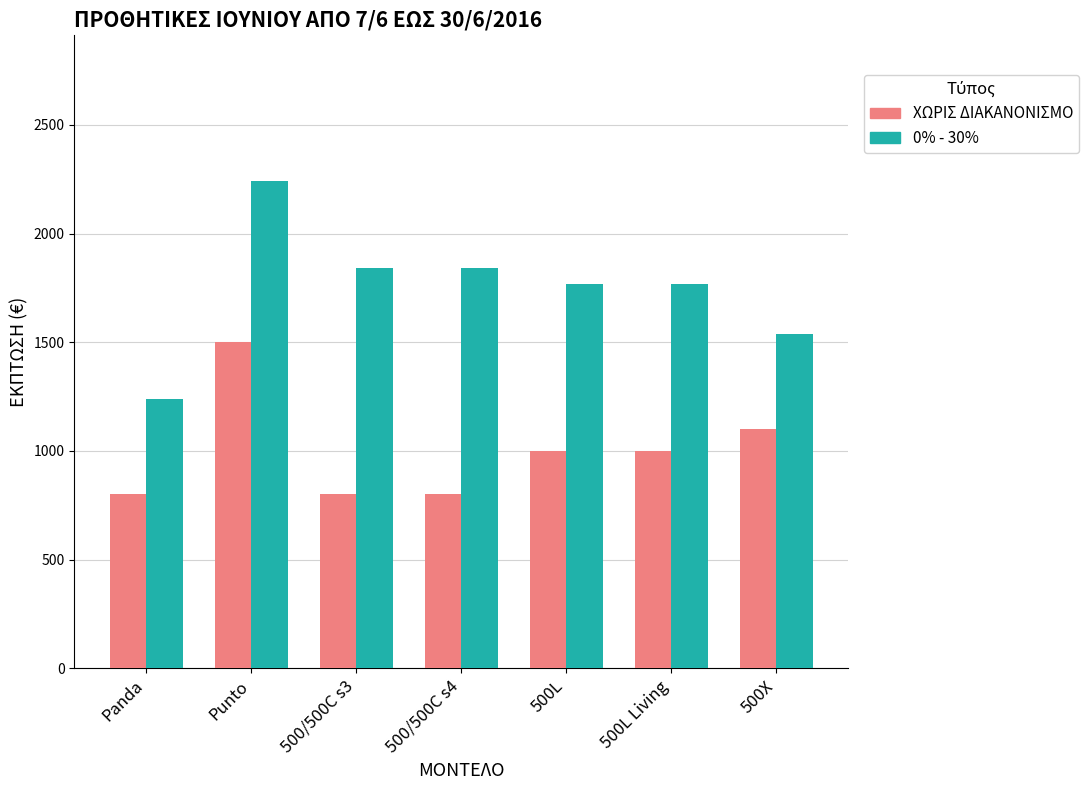

What is the total value across all series at Punto?

3740